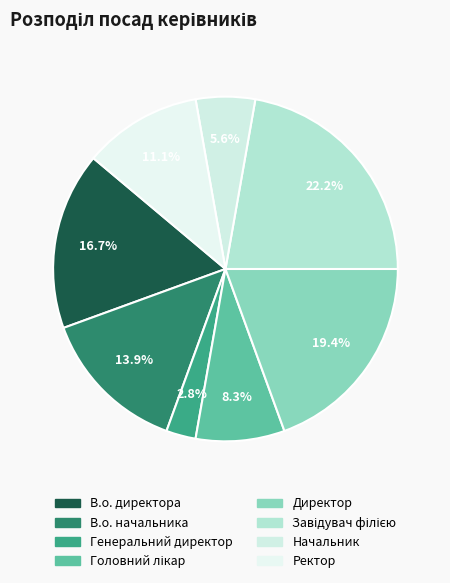

What is the ratio of the value at Директор to the value at Начальник?

3.5